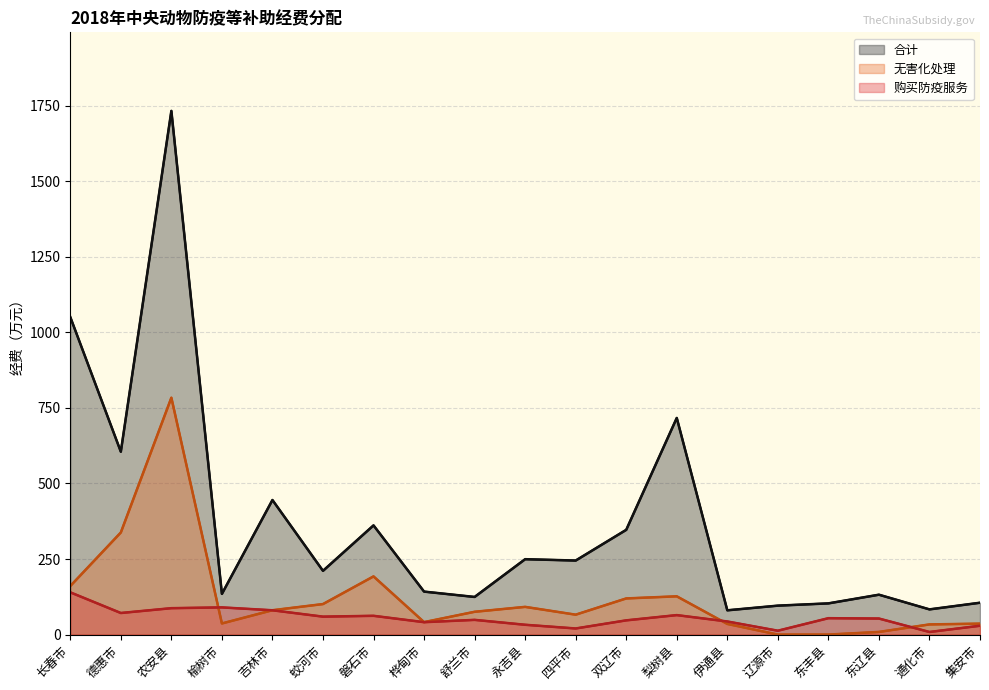

What is the approximate value of 合计 (线) at 吉林市?

445.4